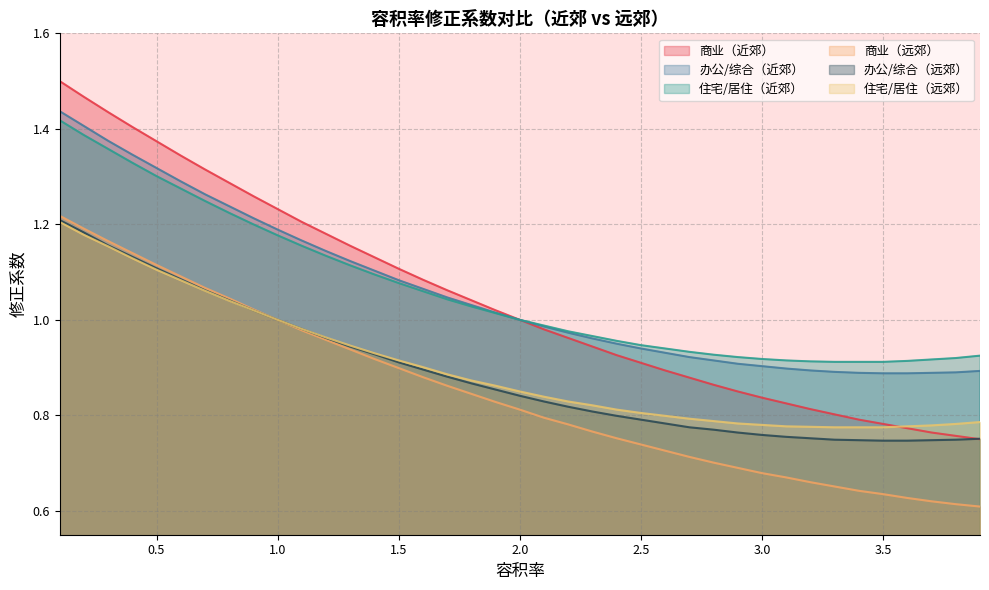

Reading right to left, list all the values displayed in this chart.

商业（近郊）: 3.9=0.8	3.8=0.8	3.7=0.8	3.6=0.8	3.5=0.8	3.4=0.8	3.3=0.8	3.2=0.8	3.1=0.8	3.0=0.8	2.9=0.8	2.8=0.9	2.7=0.9	2.6=0.9	2.5=0.9	2.4=0.9	2.3=0.9	2.2=1.0	2.1=1.0	2.0=1.0	1.9=1.0	1.8=1.0	1.7=1.1	1.6=1.1	1.5=1.1	1.4=1.1	1.3=1.2	1.2=1.2	1.1=1.2	1.0=1.2	0.9=1.3	0.8=1.3	0.7=1.3	0.6=1.3	0.5=1.4	0.4=1.4	0.3=1.4	0.2=1.5	0.1=1.5
办公/综合（近郊）: 3.9=0.9	3.8=0.9	3.7=0.9	3.6=0.9	3.5=0.9	3.4=0.9	3.3=0.9	3.2=0.9	3.1=0.9	3.0=0.9	2.9=0.9	2.8=0.9	2.7=0.9	2.6=0.9	2.5=0.9	2.4=0.9	2.3=1.0	2.2=1.0	2.1=1.0	2.0=1.0	1.9=1.0	1.8=1.0	1.7=1.0	1.6=1.1	1.5=1.1	1.4=1.1	1.3=1.1	1.2=1.1	1.1=1.2	1.0=1.2	0.9=1.2	0.8=1.2	0.7=1.3	0.6=1.3	0.5=1.3	0.4=1.3	0.3=1.4	0.2=1.4	0.1=1.4
住宅/居住（近郊）: 3.9=0.9	3.8=0.9	3.7=0.9	3.6=0.9	3.5=0.9	3.4=0.9	3.3=0.9	3.2=0.9	3.1=0.9	3.0=0.9	2.9=0.9	2.8=0.9	2.7=0.9	2.6=0.9	2.5=0.9	2.4=1.0	2.3=1.0	2.2=1.0	2.1=1.0	2.0=1.0	1.9=1.0	1.8=1.0	1.7=1.0	1.6=1.1	1.5=1.1	1.4=1.1	1.3=1.1	1.2=1.1	1.1=1.2	1.0=1.2	0.9=1.2	0.8=1.2	0.7=1.2	0.6=1.3	0.5=1.3	0.4=1.3	0.3=1.4	0.2=1.4	0.1=1.4
商业（远郊）: 3.9=0.6	3.8=0.6	3.7=0.6	3.6=0.6	3.5=0.6	3.4=0.6	3.3=0.7	3.2=0.7	3.1=0.7	3.0=0.7	2.9=0.7	2.8=0.7	2.7=0.7	2.6=0.7	2.5=0.7	2.4=0.8	2.3=0.8	2.2=0.8	2.1=0.8	2.0=0.8	1.9=0.8	1.8=0.8	1.7=0.9	1.6=0.9	1.5=0.9	1.4=0.9	1.3=0.9	1.2=1.0	1.1=1.0	1.0=1.0	0.9=1.0	0.8=1.0	0.7=1.1	0.6=1.1	0.5=1.1	0.4=1.1	0.3=1.2	0.2=1.2	0.1=1.2
办公/综合（远郊）: 3.9=0.8	3.8=0.7	3.7=0.7	3.6=0.7	3.5=0.7	3.4=0.7	3.3=0.7	3.2=0.8	3.1=0.8	3.0=0.8	2.9=0.8	2.8=0.8	2.7=0.8	2.6=0.8	2.5=0.8	2.4=0.8	2.3=0.8	2.2=0.8	2.1=0.8	2.0=0.8	1.9=0.9	1.8=0.9	1.7=0.9	1.6=0.9	1.5=0.9	1.4=0.9	1.3=0.9	1.2=1.0	1.1=1.0	1.0=1.0	0.9=1.0	0.8=1.0	0.7=1.1	0.6=1.1	0.5=1.1	0.4=1.1	0.3=1.2	0.2=1.2	0.1=1.2
住宅/居住（远郊）: 3.9=0.8	3.8=0.8	3.7=0.8	3.6=0.8	3.5=0.8	3.4=0.8	3.3=0.8	3.2=0.8	3.1=0.8	3.0=0.8	2.9=0.8	2.8=0.8	2.7=0.8	2.6=0.8	2.5=0.8	2.4=0.8	2.3=0.8	2.2=0.8	2.1=0.8	2.0=0.8	1.9=0.9	1.8=0.9	1.7=0.9	1.6=0.9	1.5=0.9	1.4=0.9	1.3=0.9	1.2=1.0	1.1=1.0	1.0=1.0	0.9=1.0	0.8=1.0	0.7=1.1	0.6=1.1	0.5=1.1	0.4=1.1	0.3=1.2	0.2=1.2	0.1=1.2